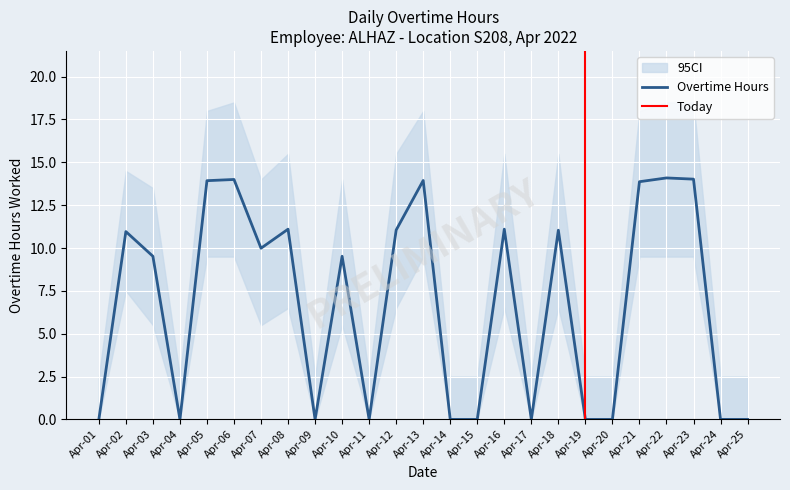

True or false: CI_upper and CI_lower intersect in this chart.

False